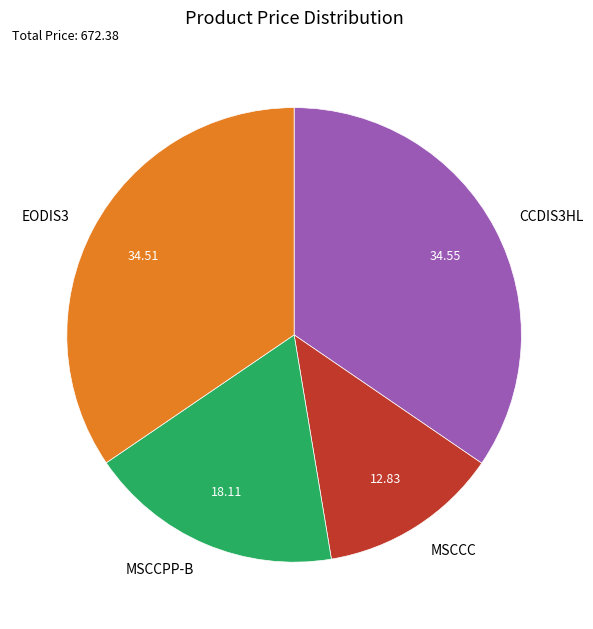

Does MSCCPP-B account for over 50% of the chart?

No